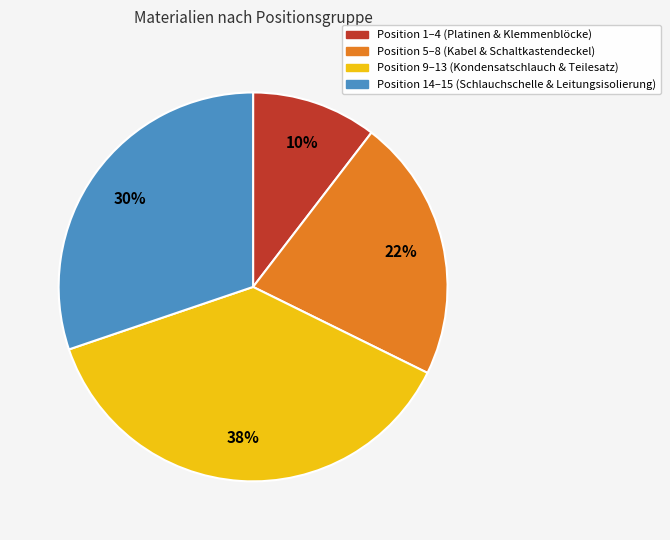

Count the number of slices in the pie.

4